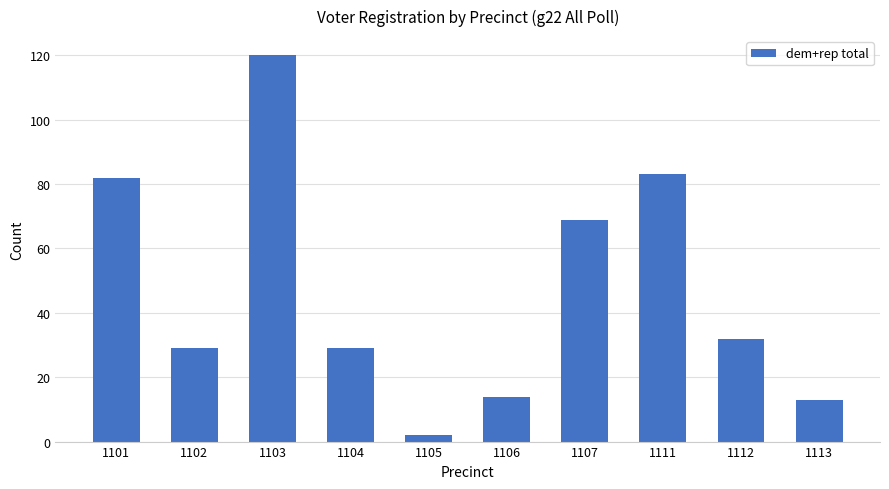

Reading left to right, extract all data points from this chart.

82	29	120	29	2	14	69	83	32	13